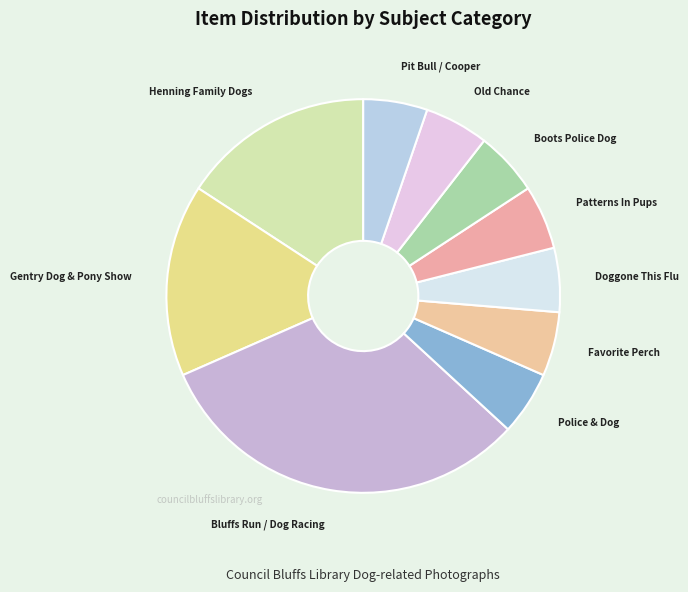

Does any single category account for the majority?

No